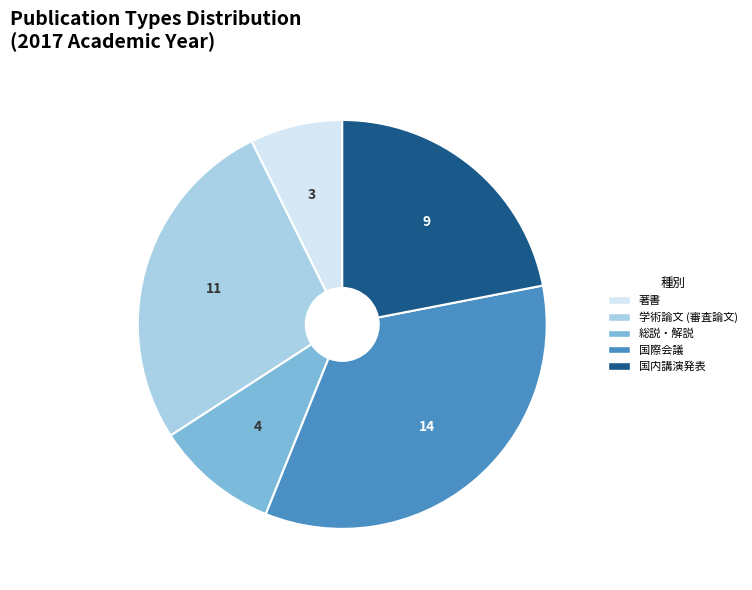

Is it true that 国内講演発表 is 9% of the pie?

False